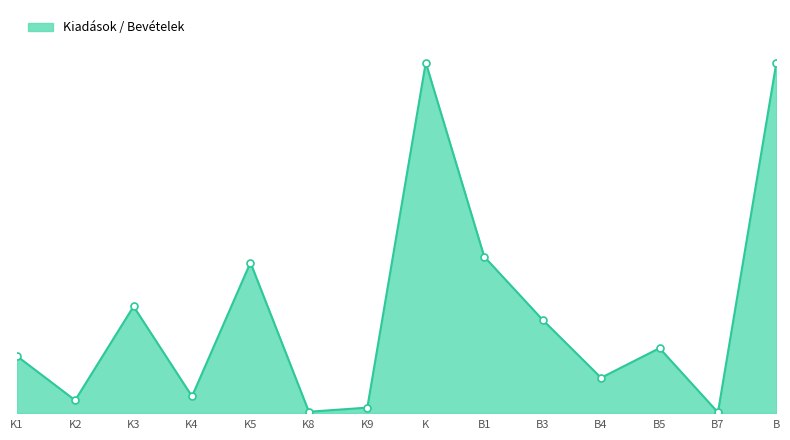

Approximately how many times larger is the value at K4 compared to B4?

0.5